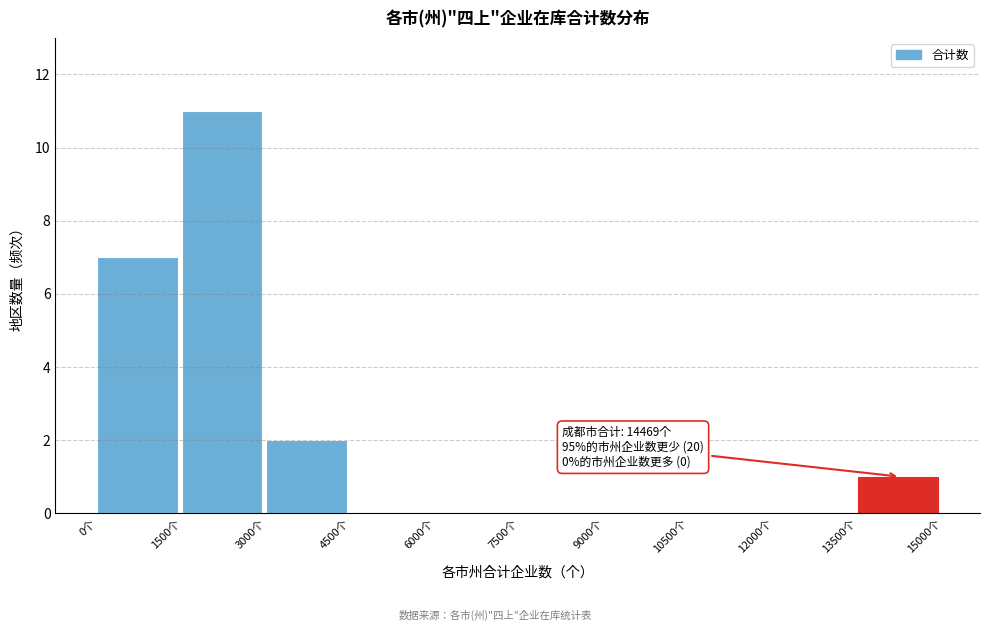

Over which range of the x-axis is the bar tallest?

1500 to 3000